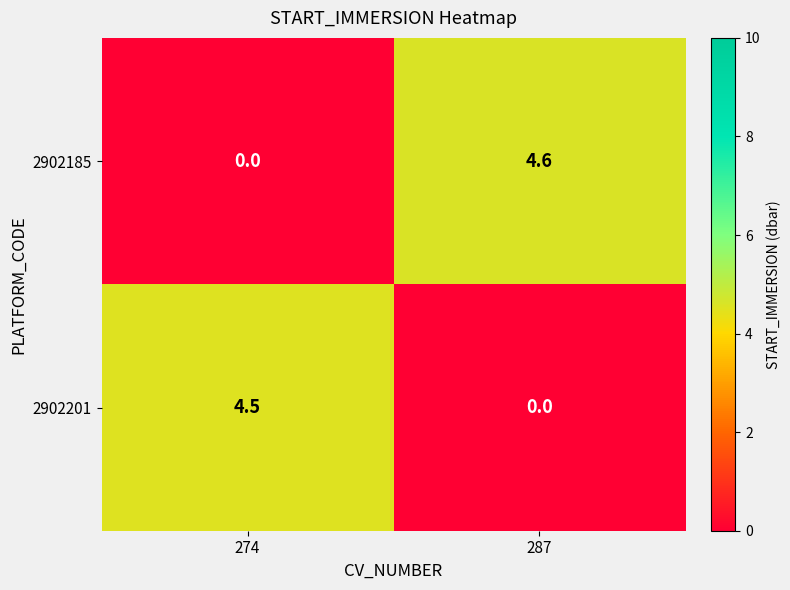

What is the sum of the 2902201 values at 287 and 274?

4.5